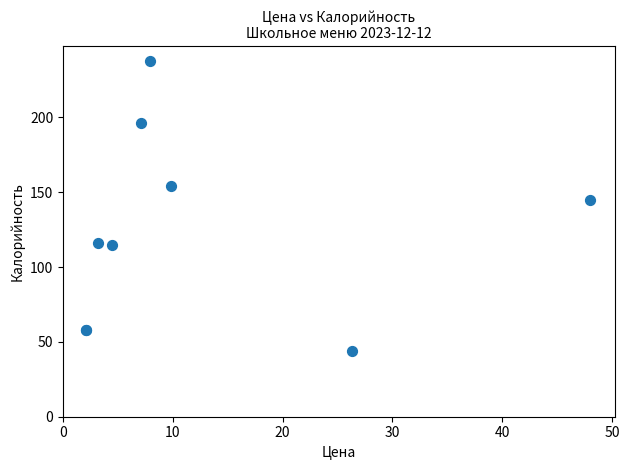

What Y value in the scatter plot is closest to 141?

145